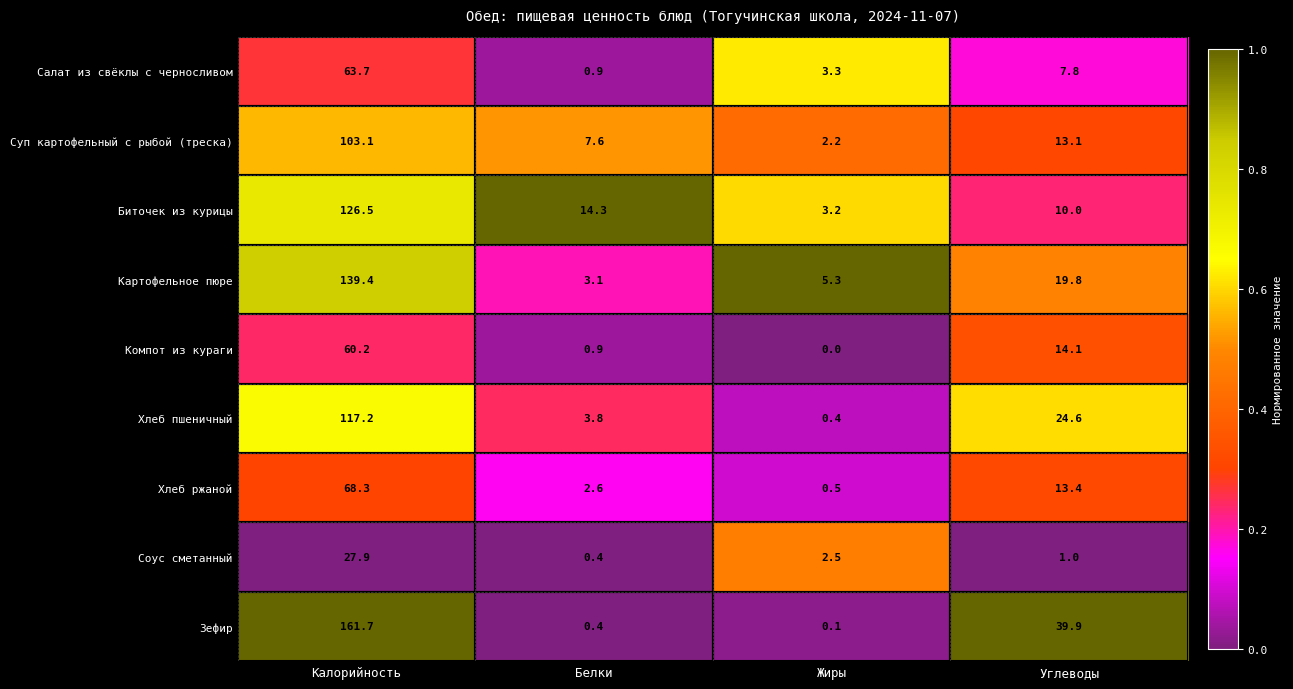

What is the average value of the Хлеб пшеничный series?

36.5